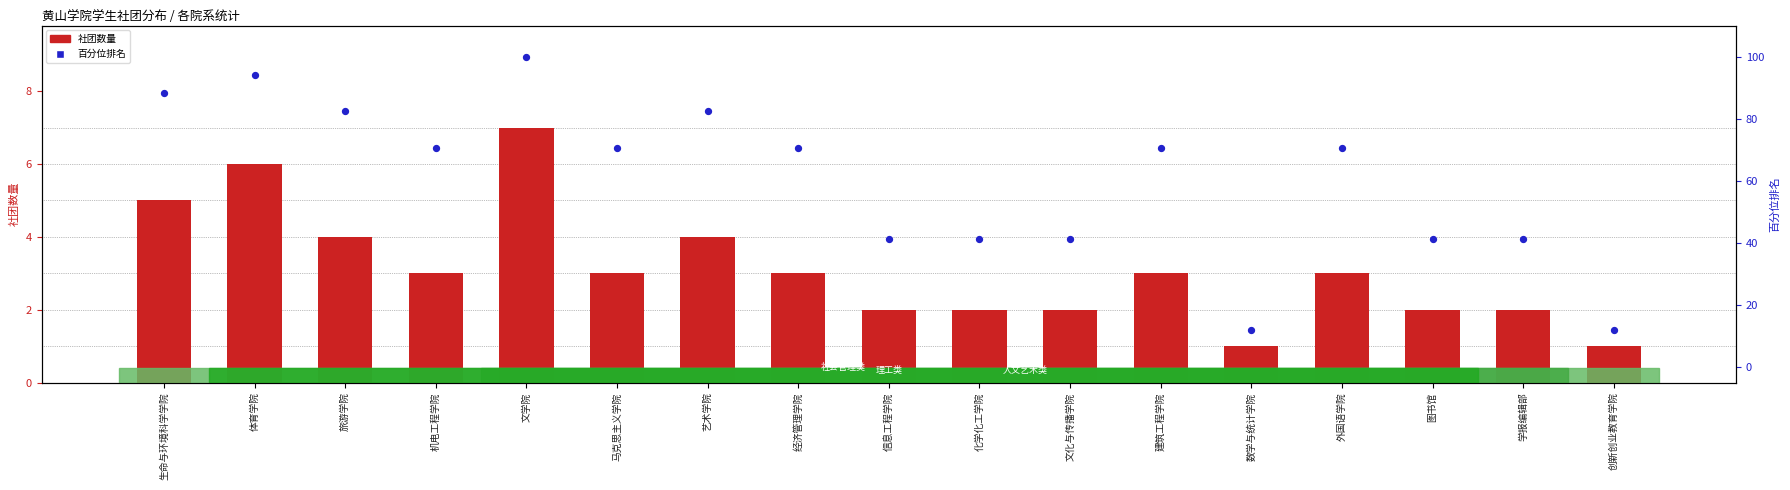

Which series has the largest total across all categories?

百分位排名